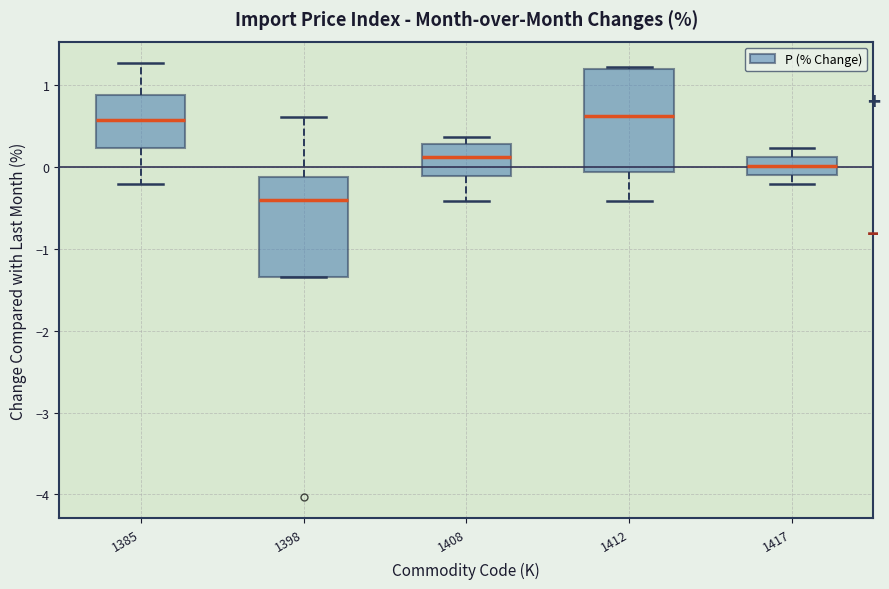

Where is the upper edge of the box at x = 1408 on the y-axis? The values are not printed on the chart, so give them approximately, as read against the axis.

0.3